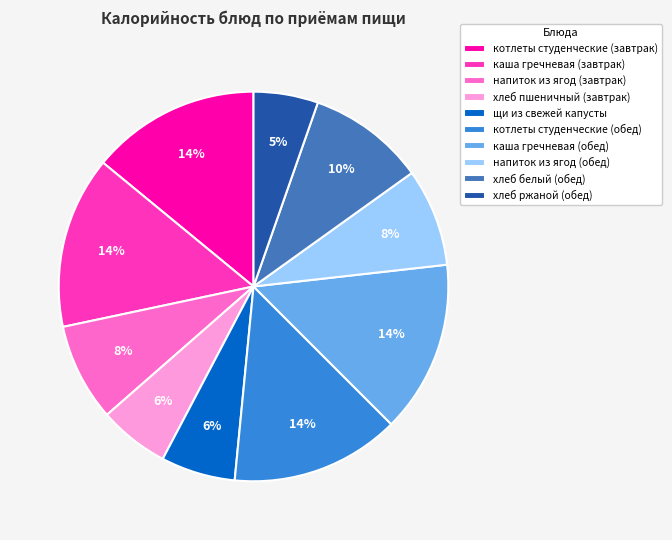

What percentage is the хлеб ржаной (обед) slice, to the nearest percent?

5%